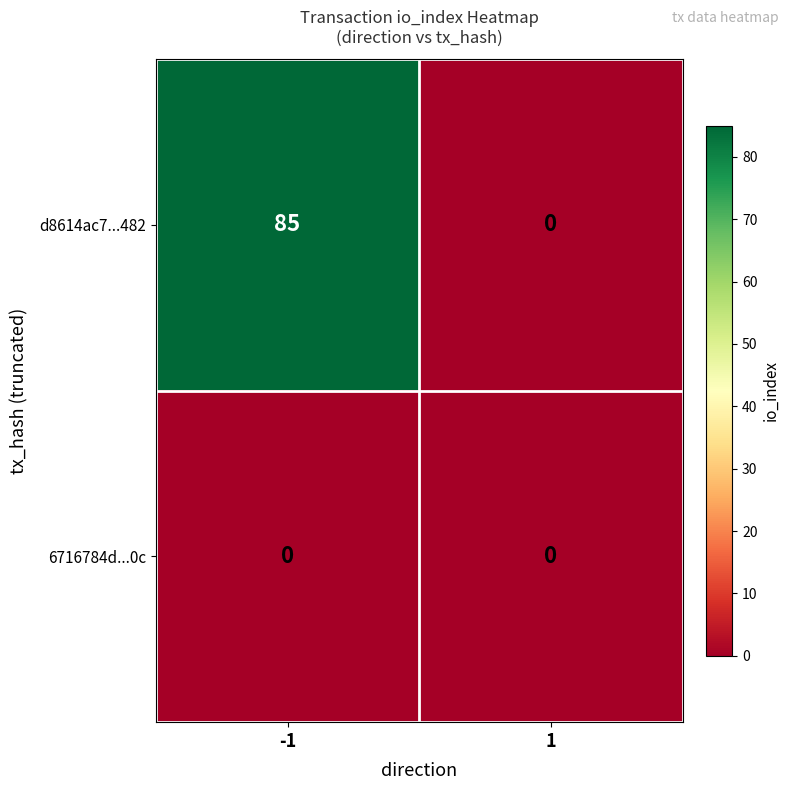

What is the sum of the d8614ac7...482 values at -1 and 1?

85